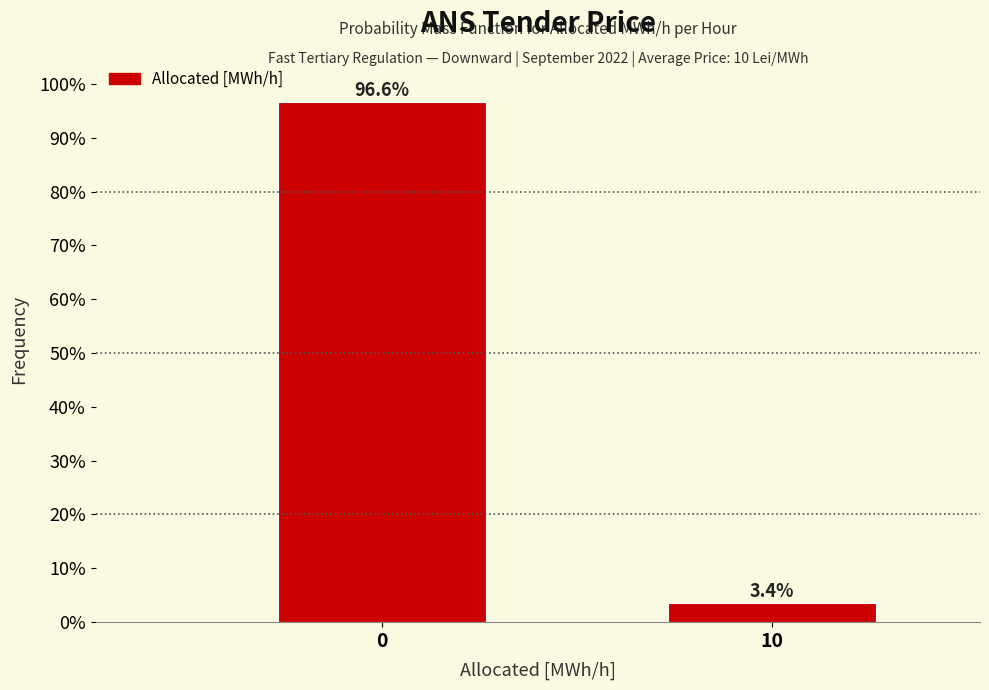

Reading left to right, what are all the values shown in this chart?

96.6	3.4